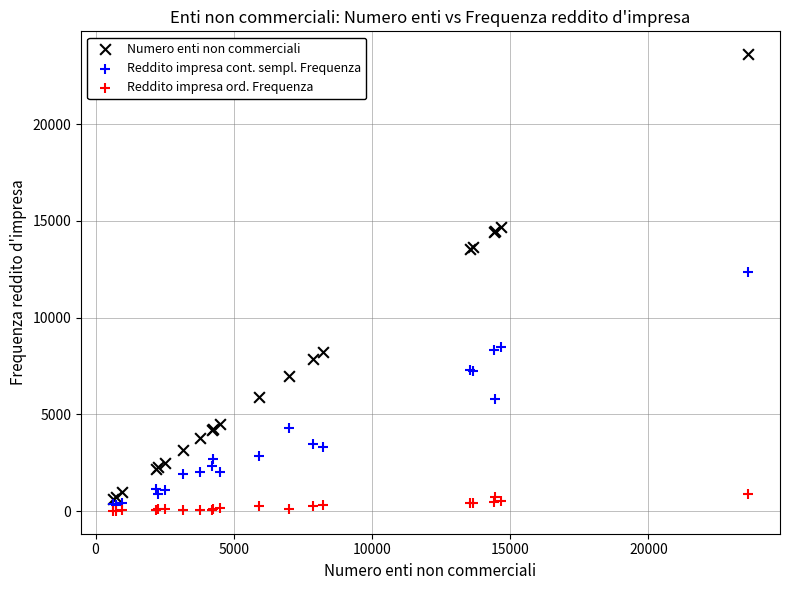

Across all series, what Y value is closest to 11811?

12375